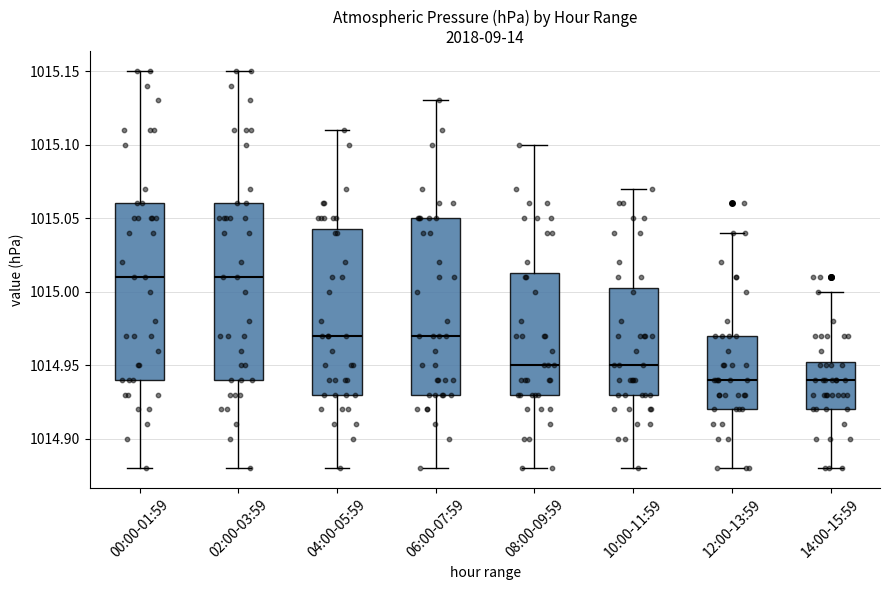

Reading left to right, transcribe this box plot: for each box, give where its median line is, the range the box spans, and where its two whiskers end, as read against the y-axis. The values are not printed on the chart, so give them approximately, as read against the axis.

00:00-01:59: median 1015.010, box 1014.940 to 1015.060, whiskers 1014.880 to 1015.150
02:00-03:59: median 1015.010, box 1014.940 to 1015.060, whiskers 1014.880 to 1015.150
04:00-05:59: median 1014.970, box 1014.930 to 1015.045, whiskers 1014.880 to 1015.110
06:00-07:59: median 1014.970, box 1014.930 to 1015.050, whiskers 1014.880 to 1015.130
08:00-09:59: median 1014.950, box 1014.930 to 1015.015, whiskers 1014.880 to 1015.100
10:00-11:59: median 1014.950, box 1014.930 to 1015.005, whiskers 1014.880 to 1015.070
12:00-13:59: median 1014.940, box 1014.920 to 1014.970, whiskers 1014.880 to 1015.040
14:00-15:59: median 1014.940, box 1014.920 to 1014.955, whiskers 1014.880 to 1015.000